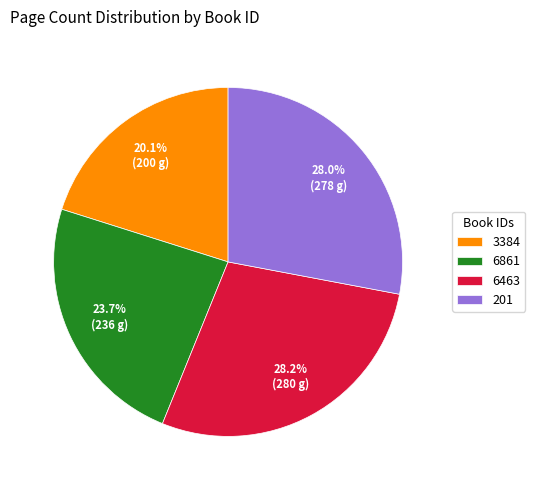

Count the number of slices in the pie.

4